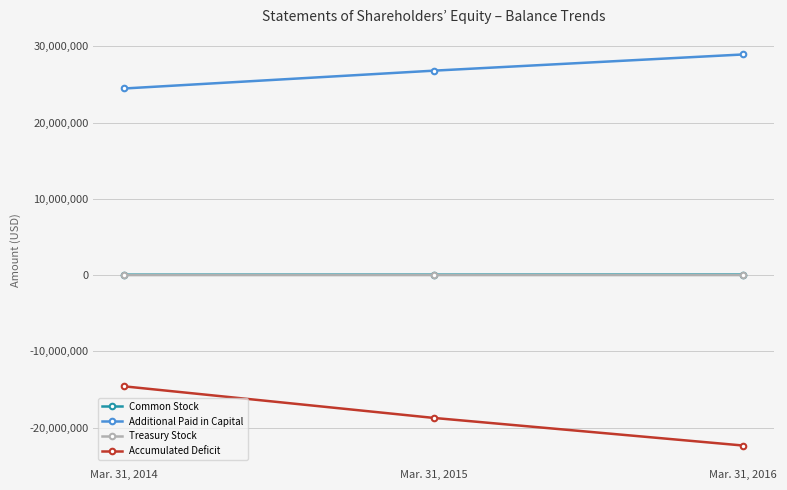

Rank the categories by Additional Paid in Capital value from lowest to highest.

Mar. 31, 2014, Mar. 31, 2015, Mar. 31, 2016